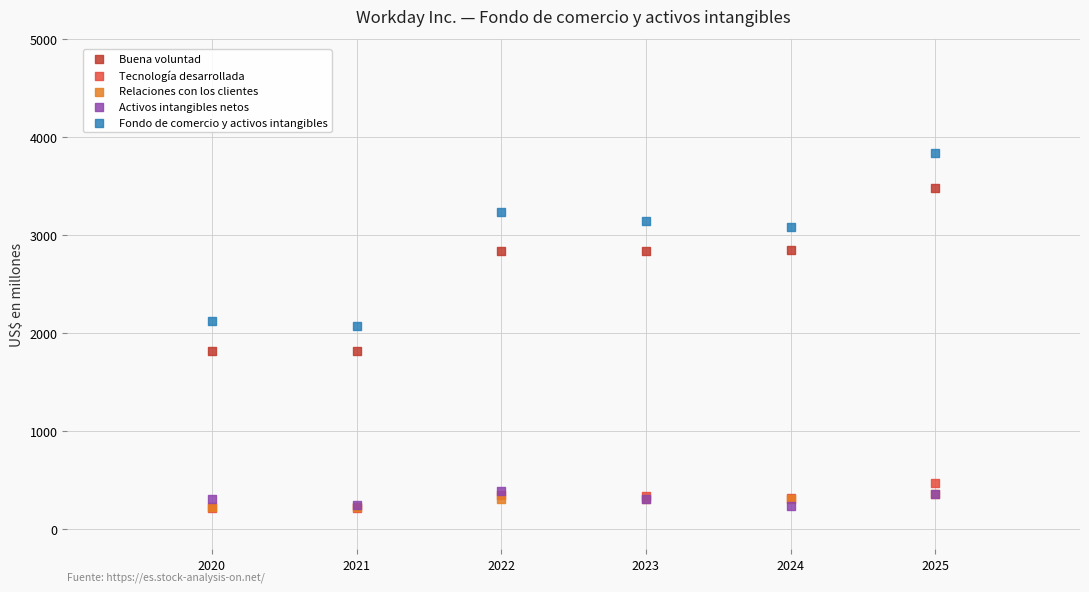

Which series has the largest Y range (max minus min)?

Fondo de comercio y activos intangibles